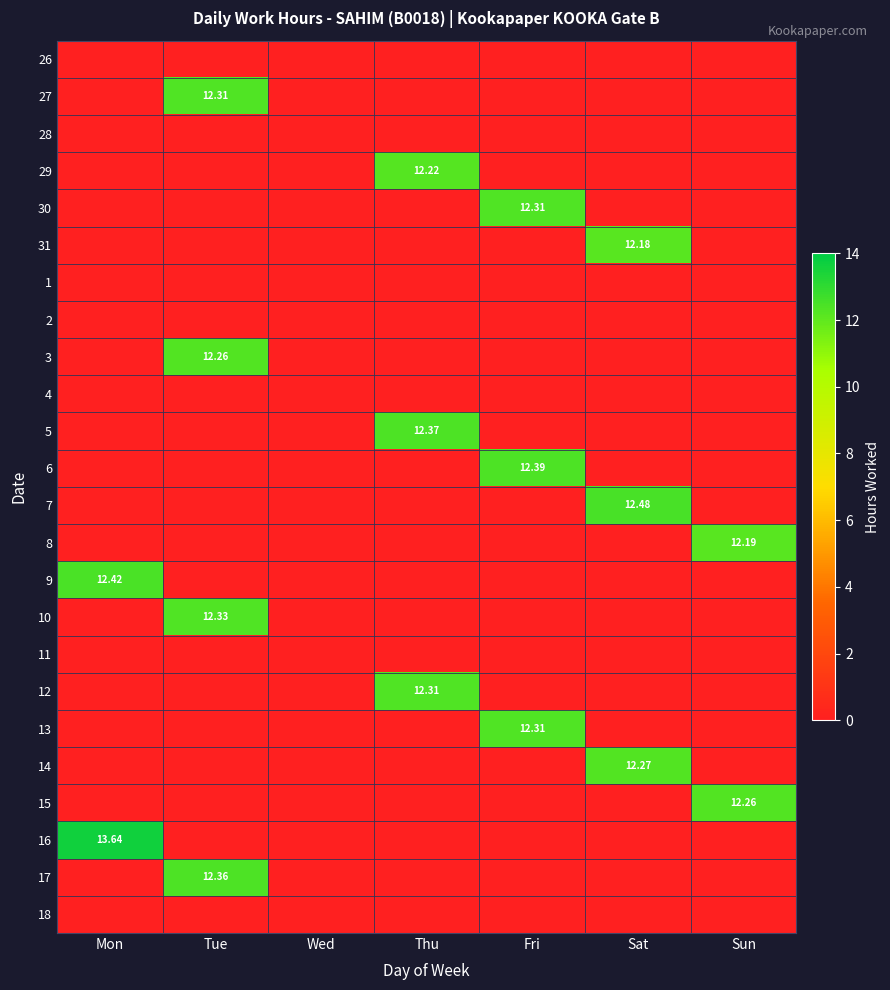

Is it true that 12 equals -5.4 at Fri?

False